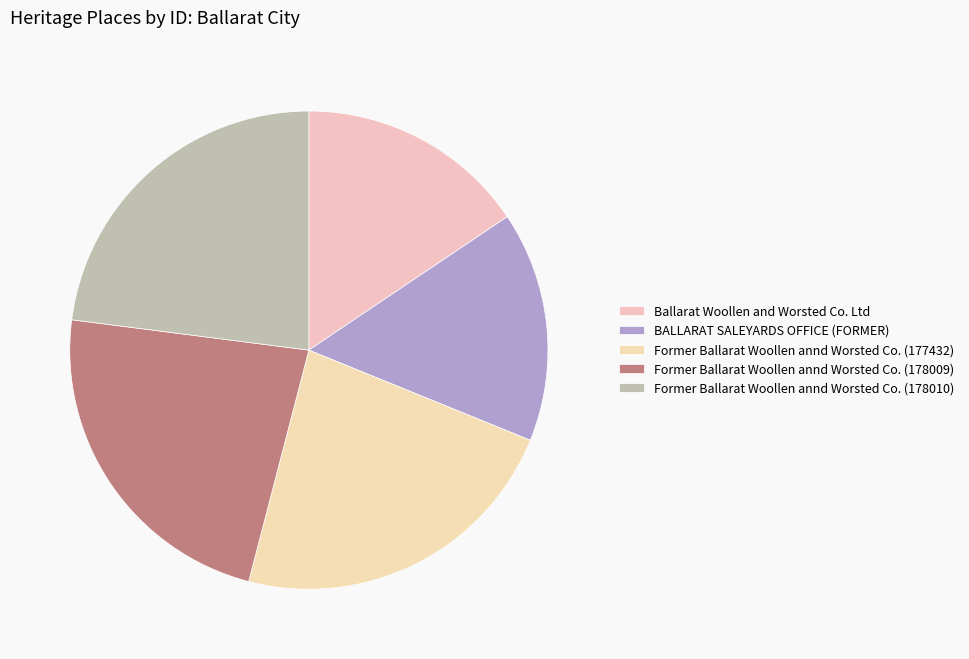

Which has a higher value, BALLARAT SALEYARDS OFFICE (FORMER) or Former Ballarat Woollen annd Worsted Co. (177432)?

Former Ballarat Woollen annd Worsted Co. (177432)